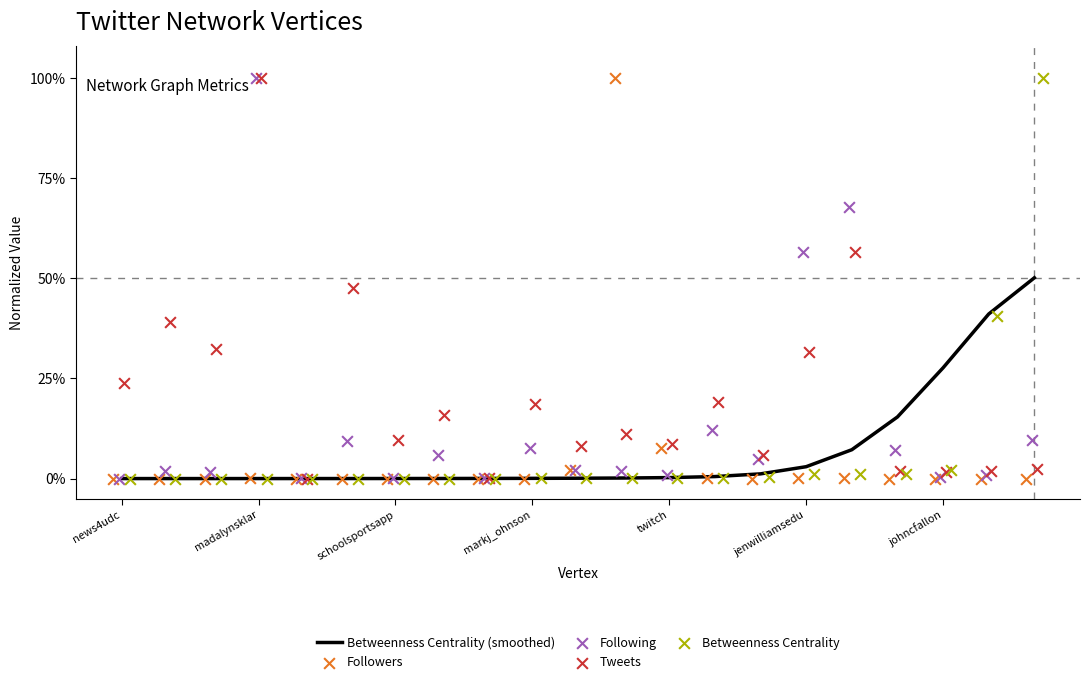

Which series has the widest spread of Y values?

Followers